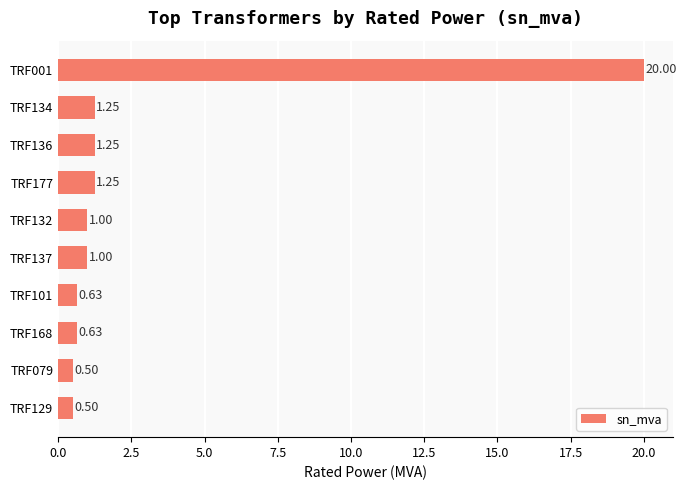

Between TRF132 and TRF134, which is larger?

TRF134